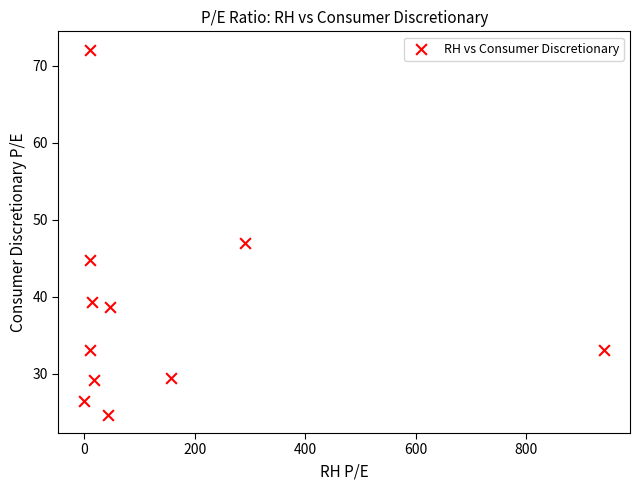

What Y value in the scatter plot is closest to 48?

47.0